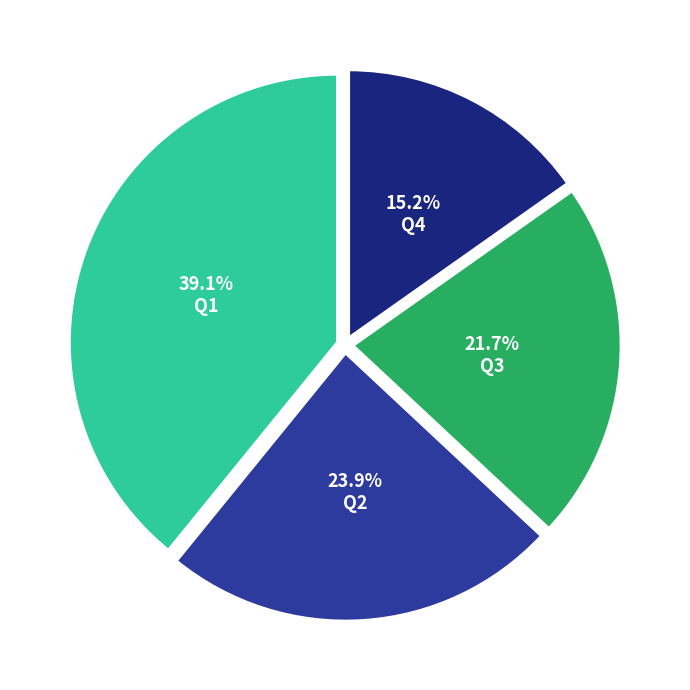

Is Q4 the majority of the pie?

No